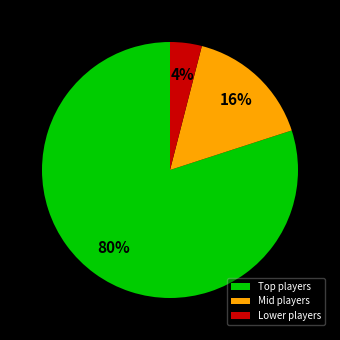

Rank the categories by value from lowest to highest.

Lower players, Mid players, Top players